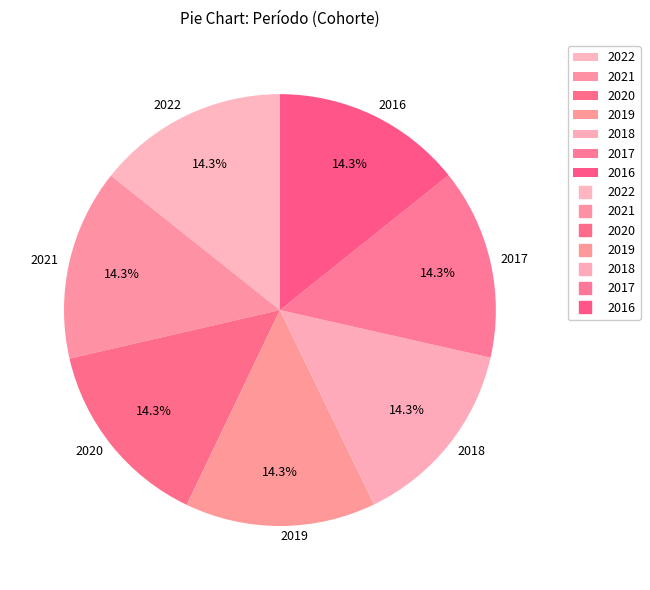

To the nearest percent, what percentage of the pie is 2021?

14%